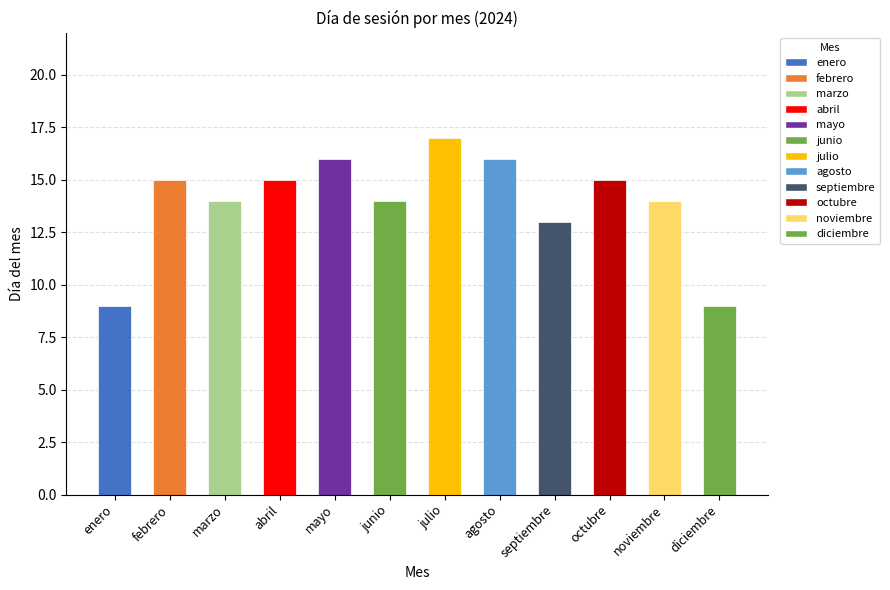

How many values are below 15?

6